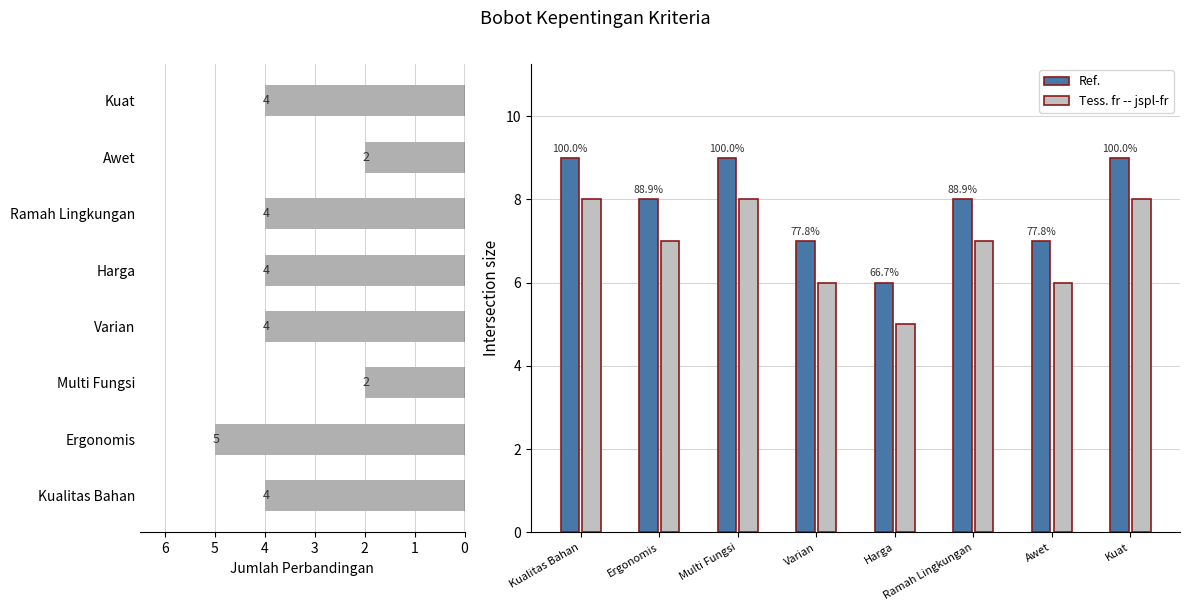

The value of Ref. at Kualitas Bahan is 9. True or false?

True